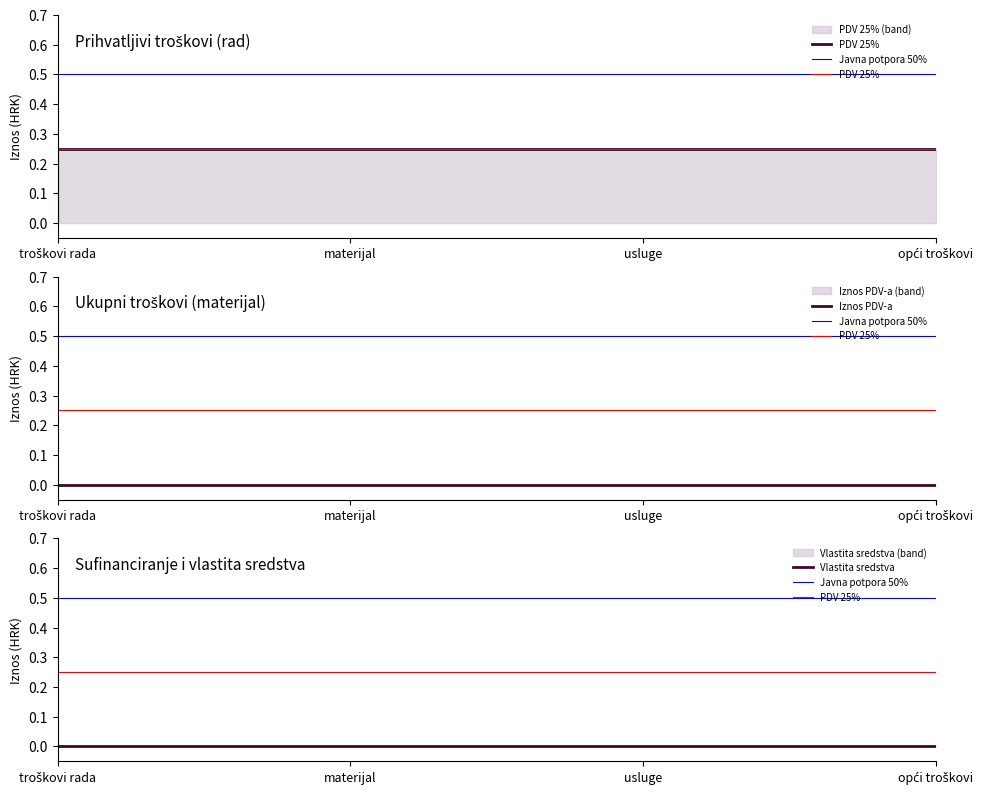

How many distinct data groups are displayed?

6